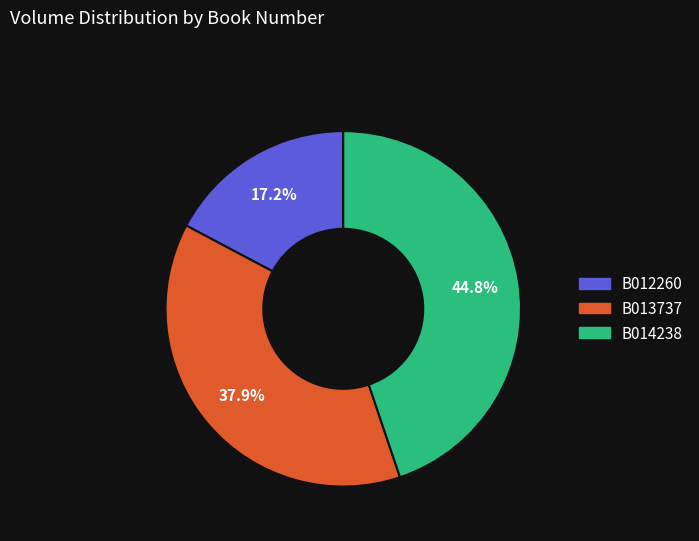

Which has a higher value, B012260 or B013737?

B013737